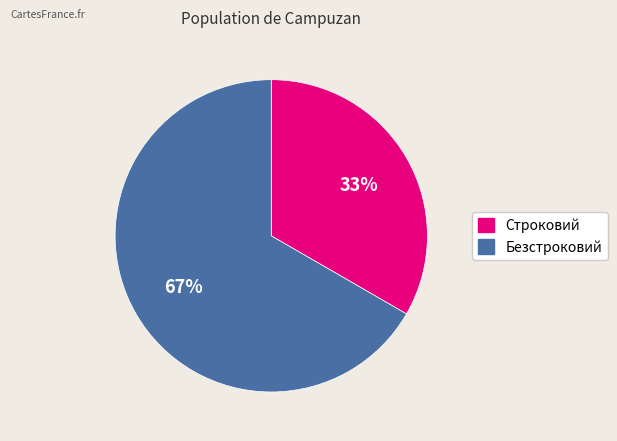

Is it true that Безстроковий is 67% of the pie?

True